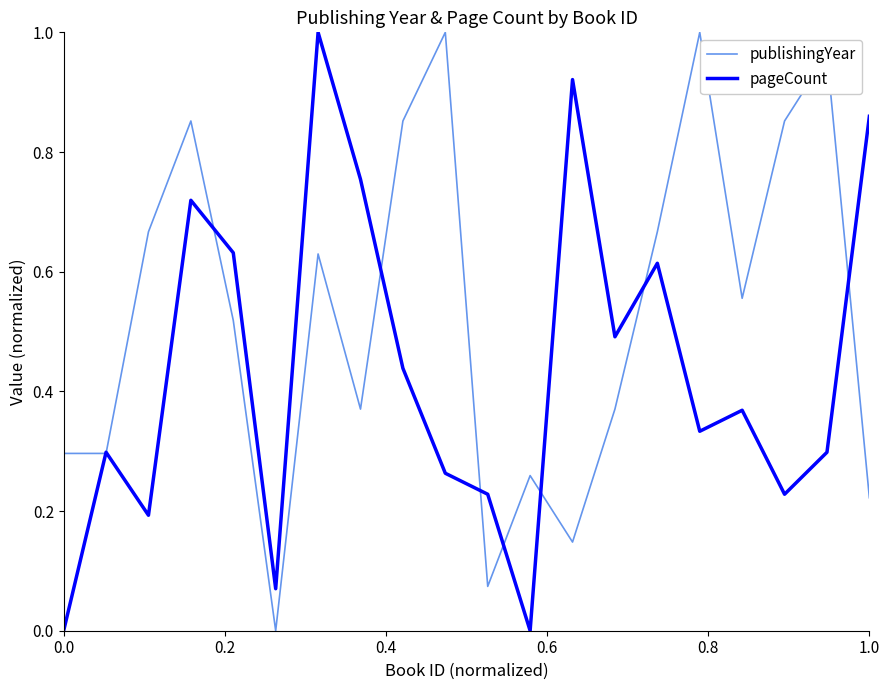

Rank the series by their maximum value, from highest to lowest.

publishingYear, pageCount